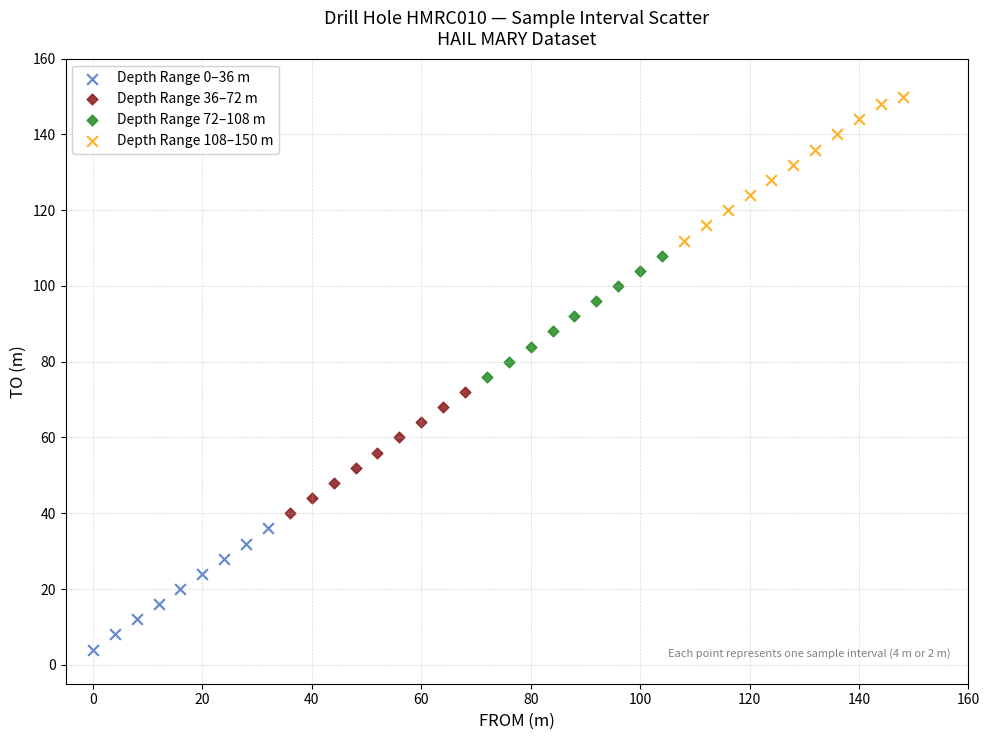

Which series reaches the maximum Y coordinate?

Depth Range 108–150 m